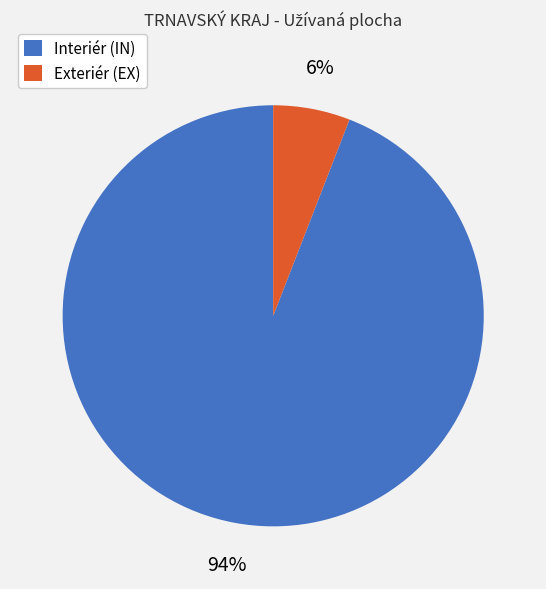

The Exteriér (EX) slice represents 6% of the pie. True or false?

True